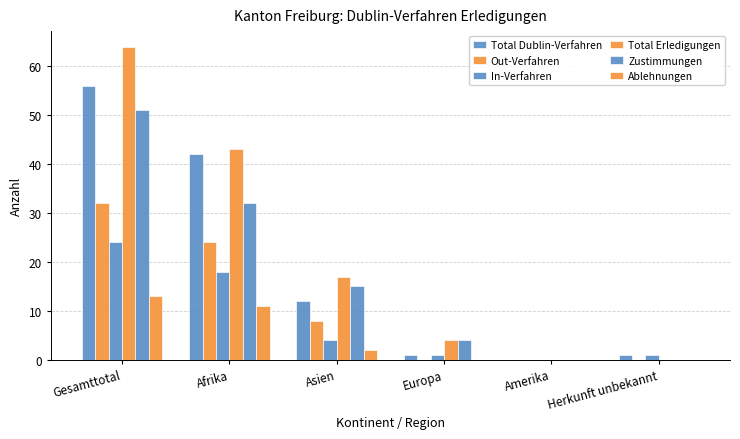

What is the approximate value of In-Verfahren at Gesamttotal, to the nearest 5?

25